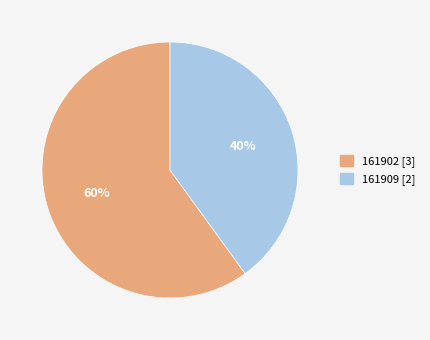

Is 161902 the majority of the pie?

Yes